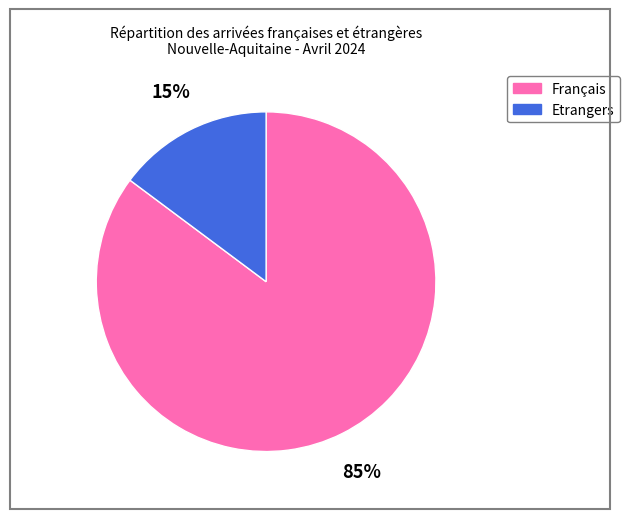

Is there any slice that represents more than half of the pie?

Yes